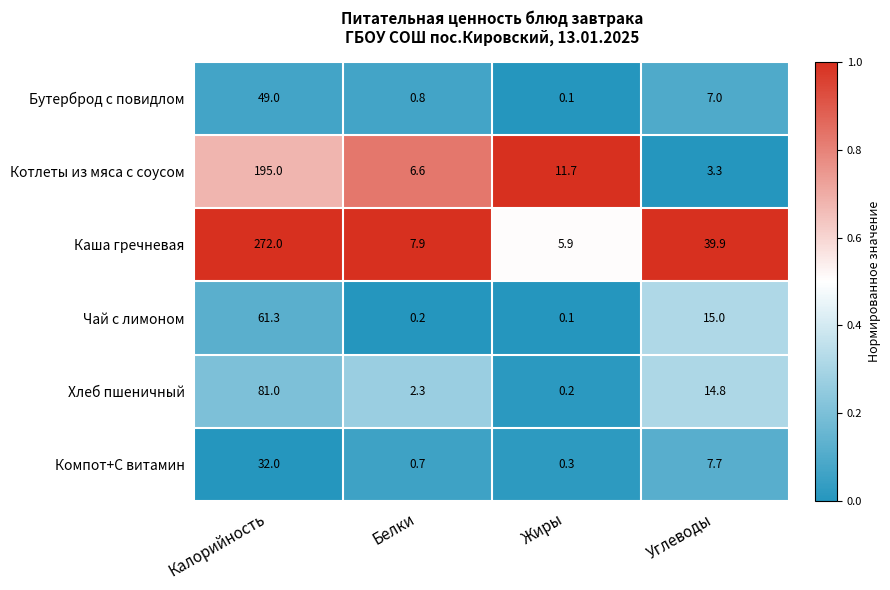

How many data points does each series have?

4